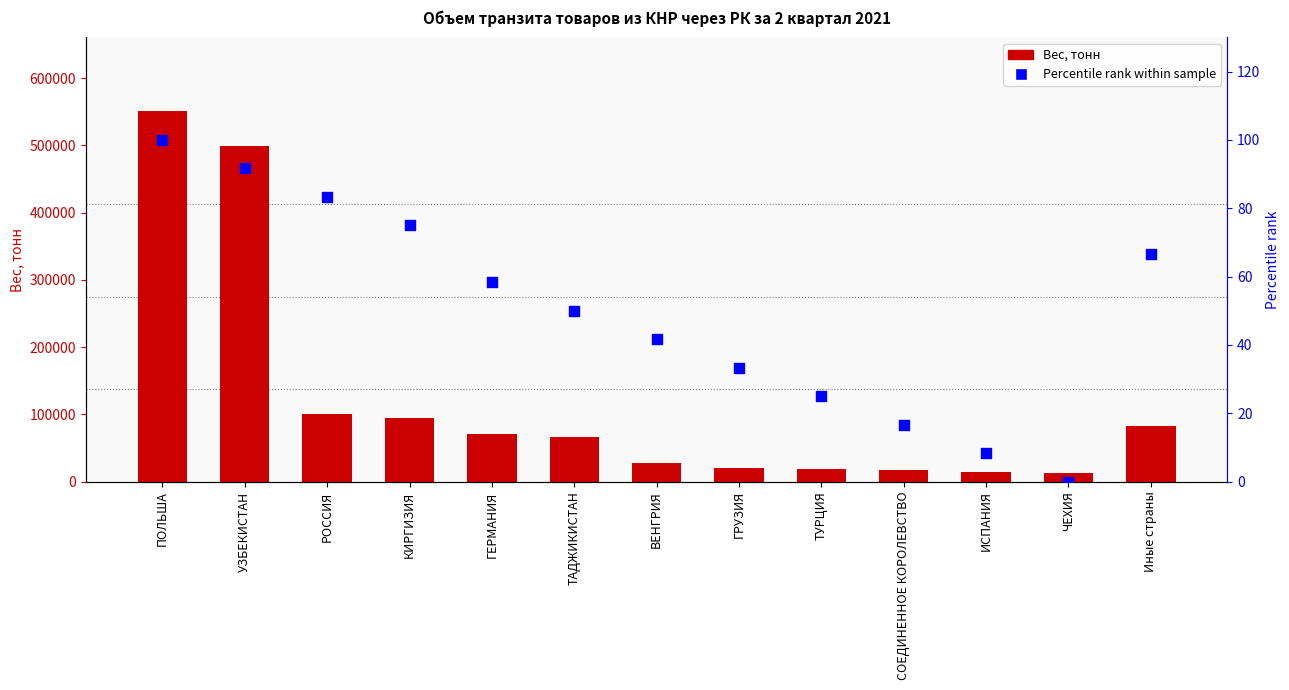

Which series reaches the minimum Y coordinate?

Percentile rank within sample